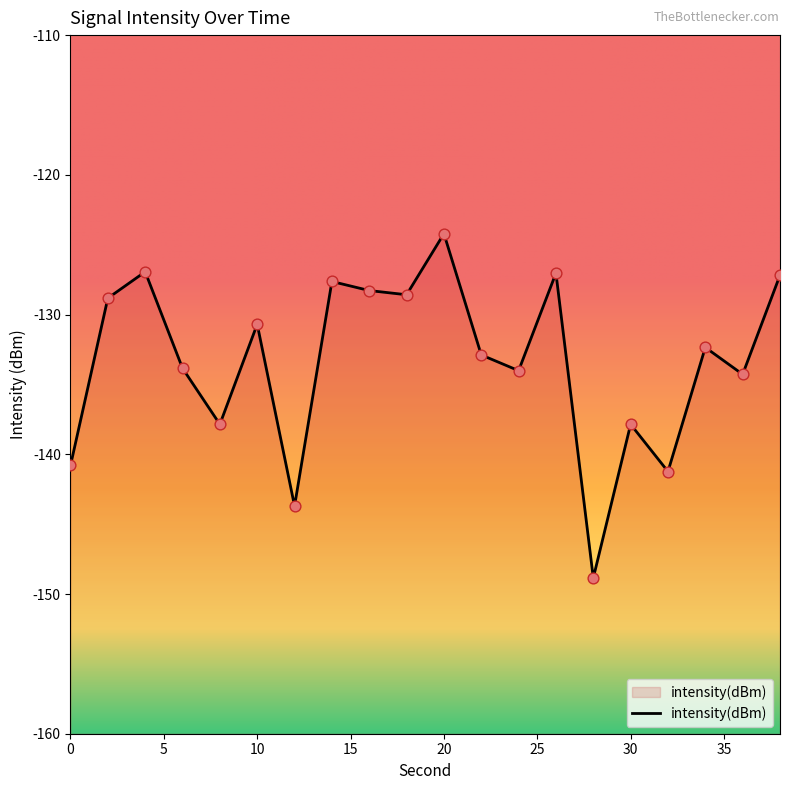

What is the change in value from 24 to 36?

-0.3